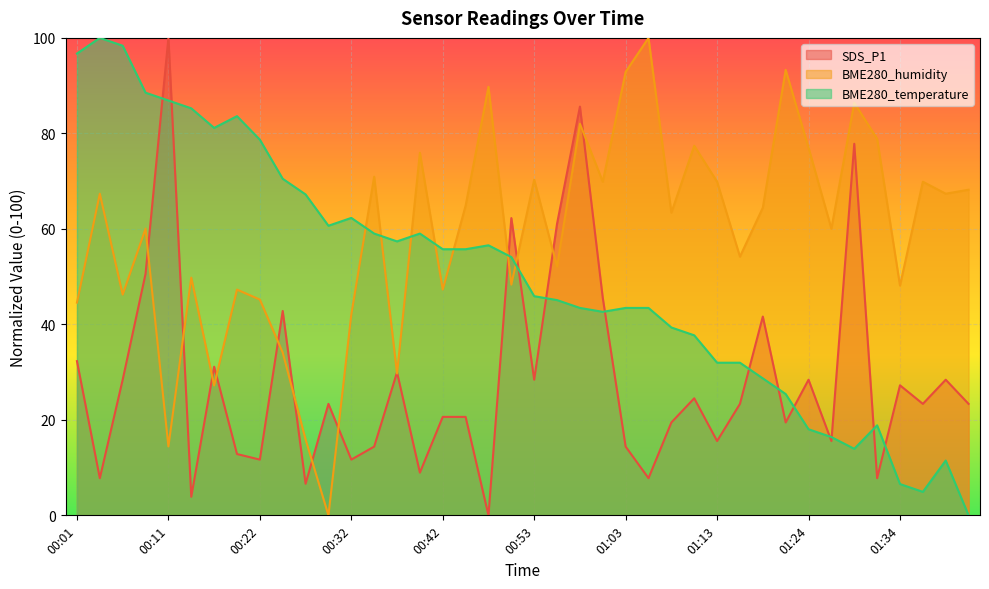

Where is BME280_humidity nearest to the value 50?

00:14